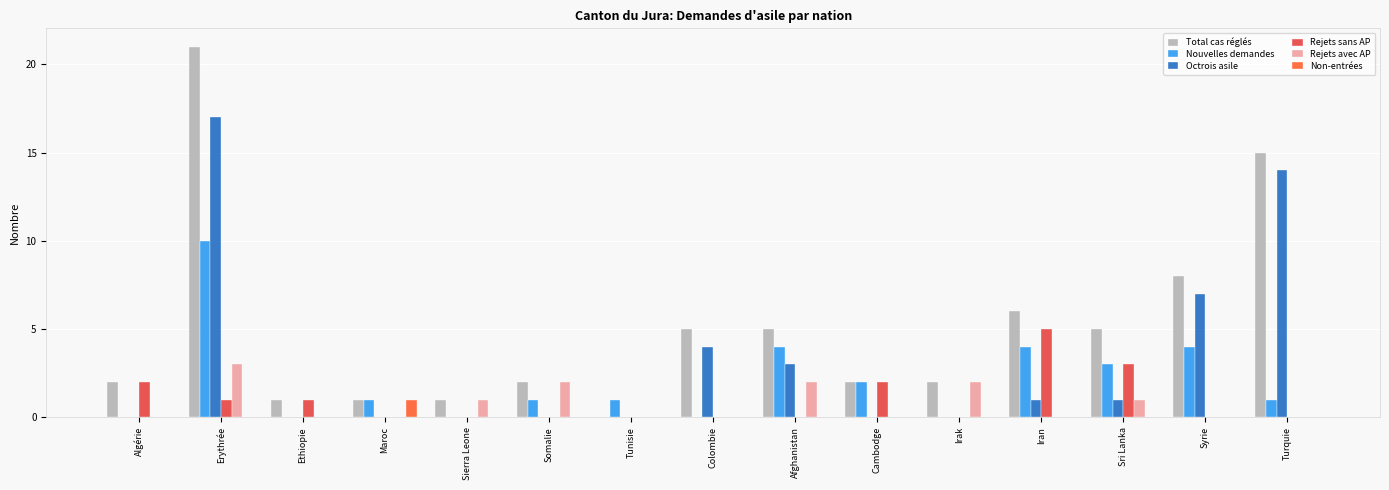

What is the sum of the Total cas réglés values at Iran and Somalie?

8